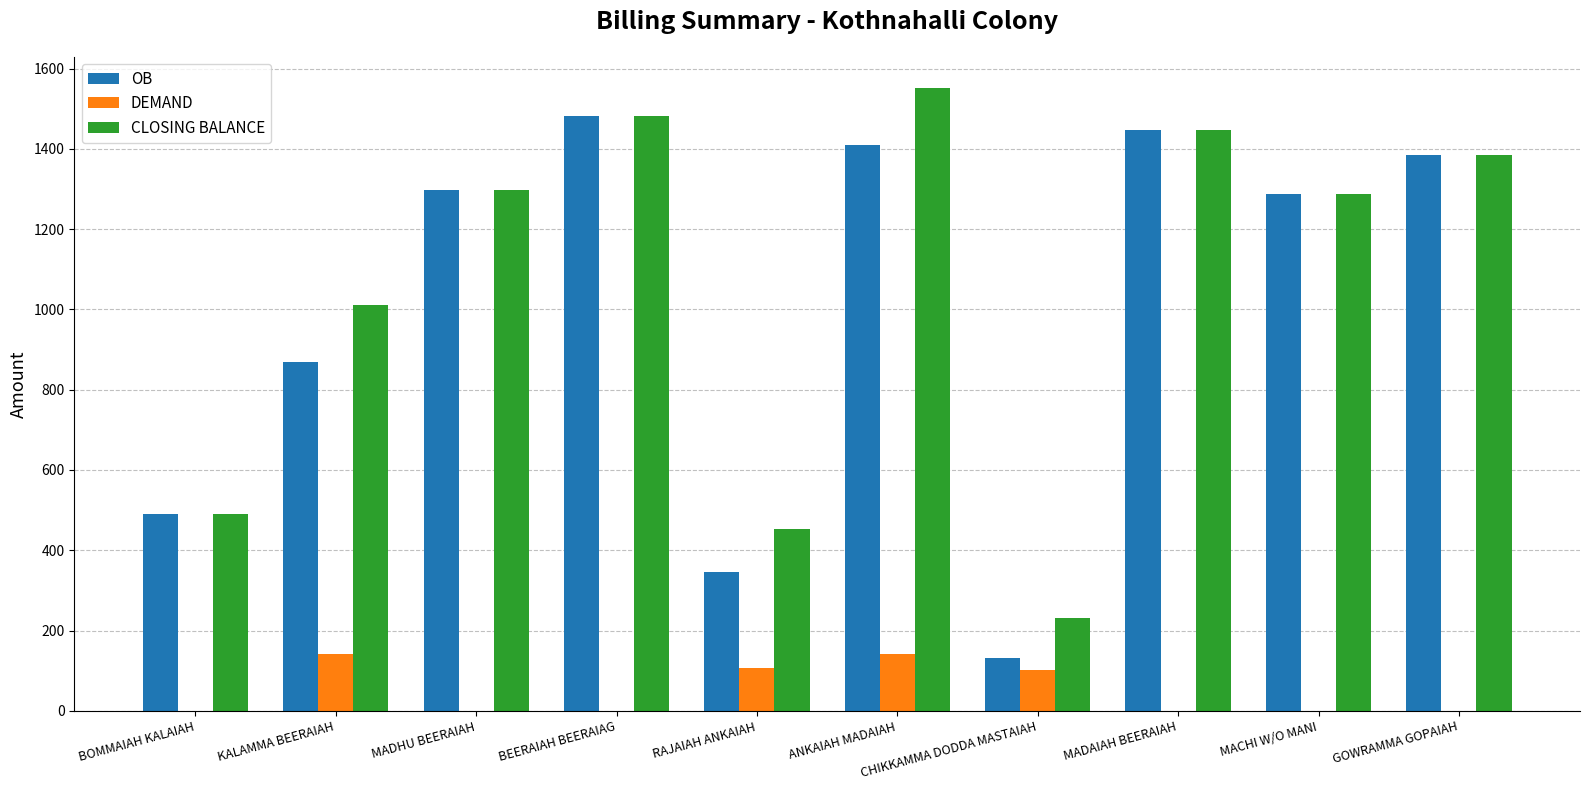

At which category is the sum across all series the highest?

ANKAIAH MADAIAH